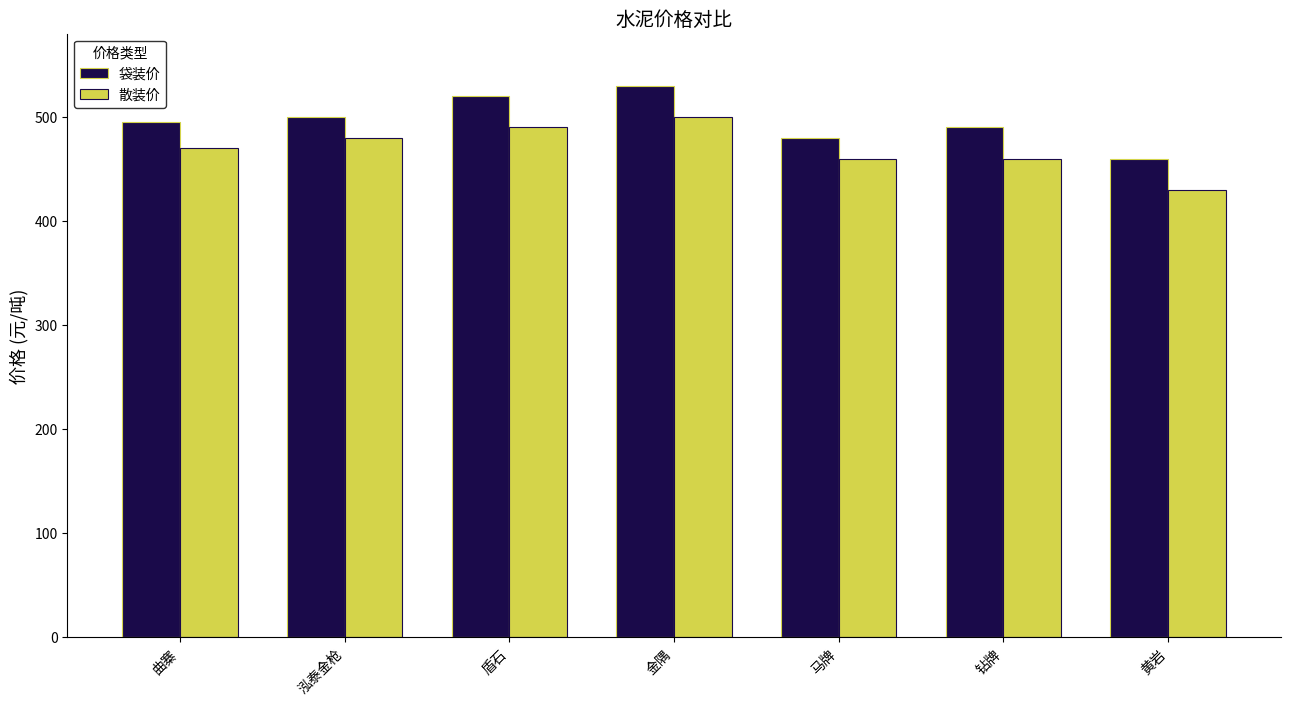

What are all the series names shown in the legend?

袋装价, 散装价